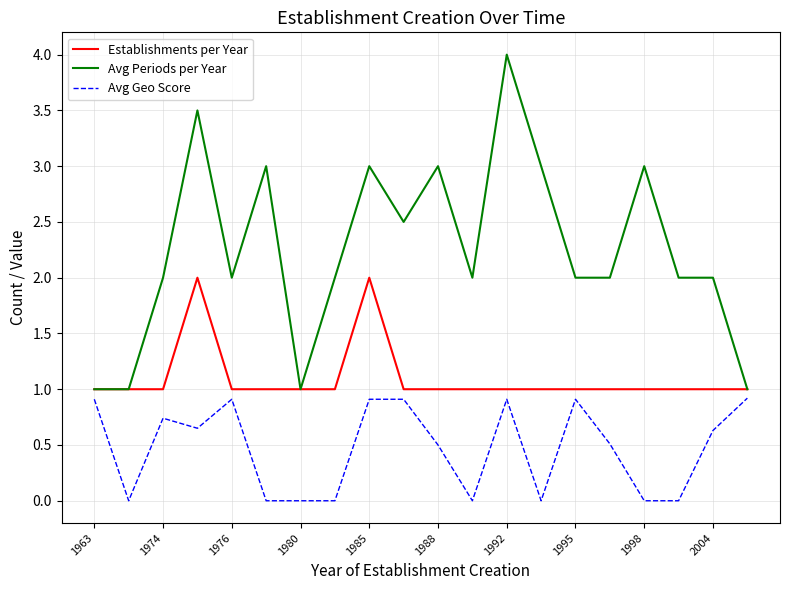

True or false: Establishments per Year and Avg Geo Score cross at least once.

False